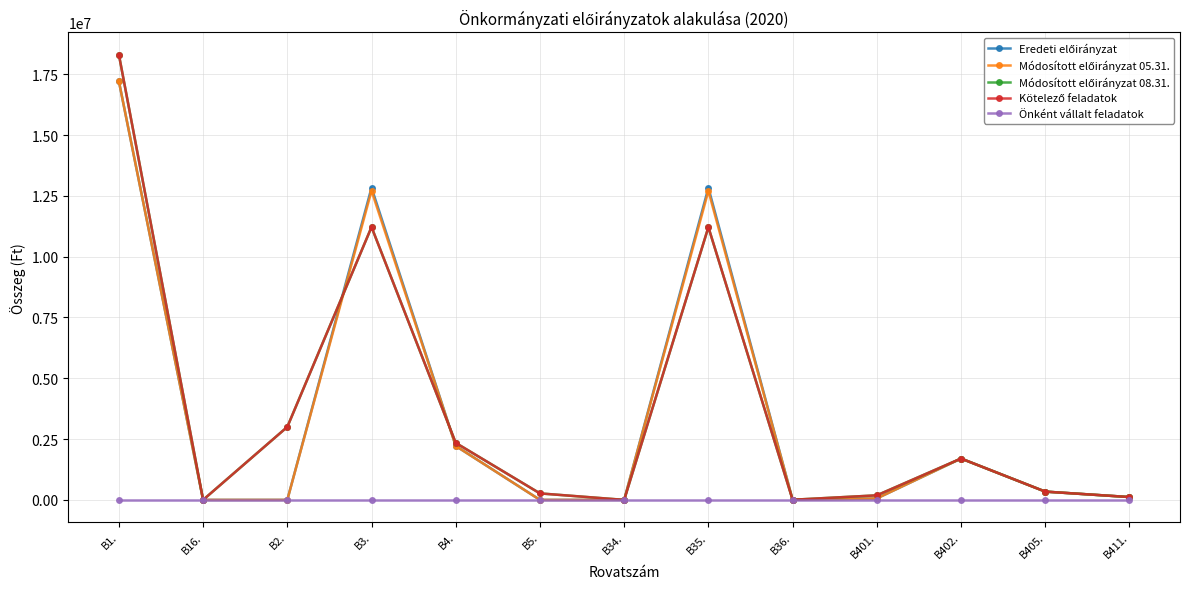

Is this an area chart (filled region under the line)?

No